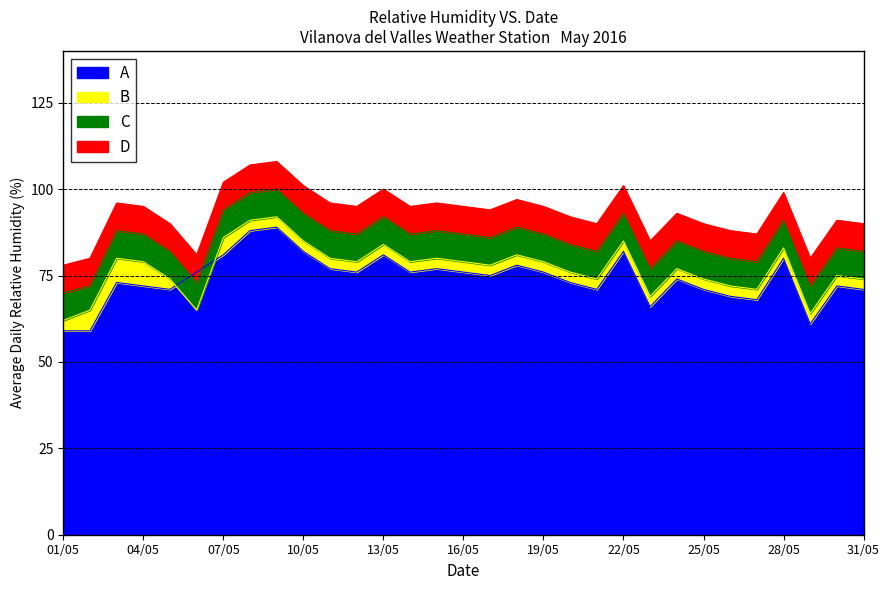

What are all the series names shown in the legend?

A, B, C, D